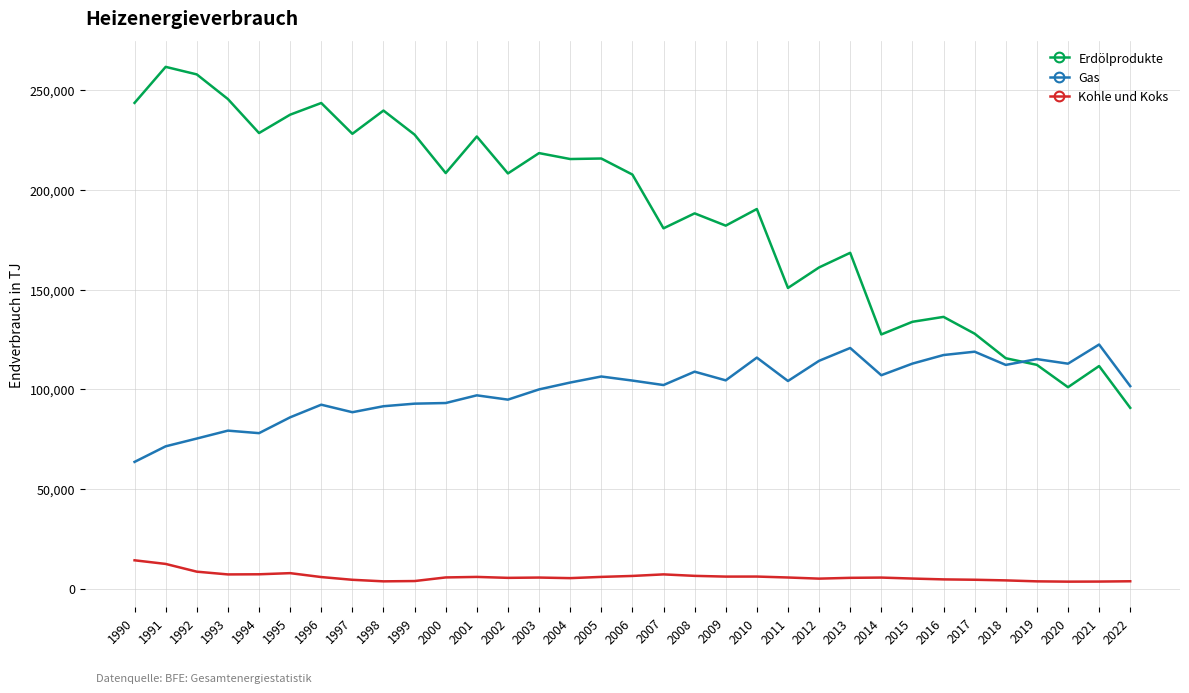

Does the chart have visible grid lines?

Yes